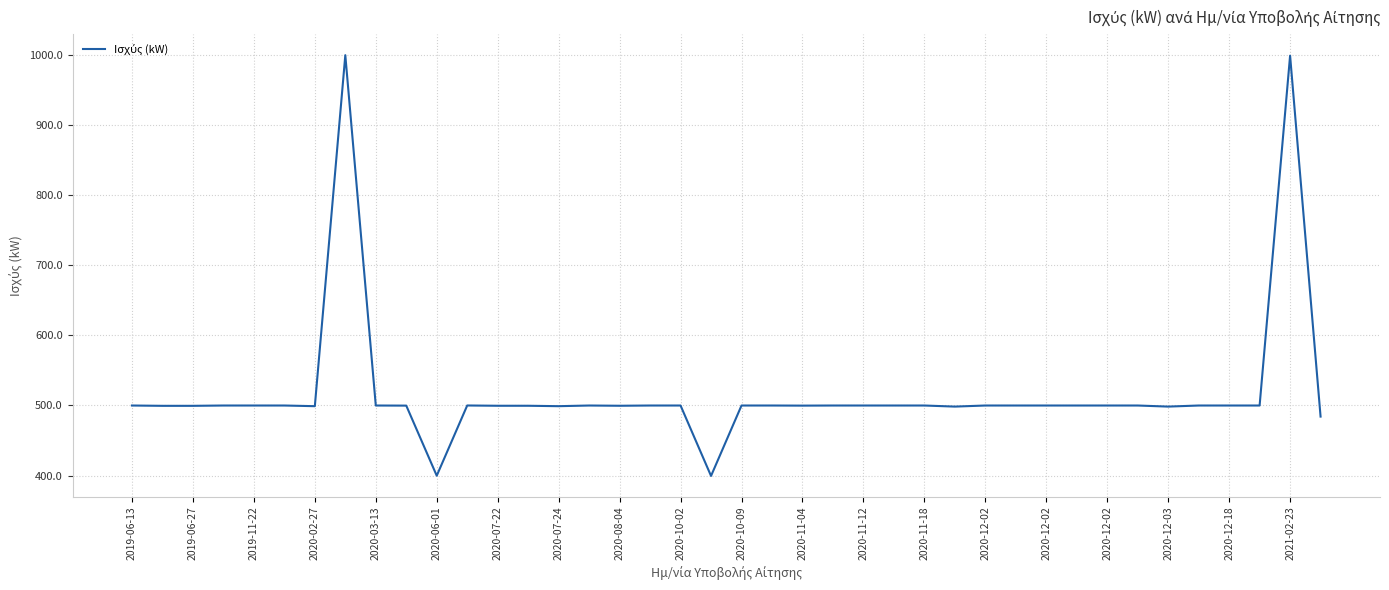

What is the minimum value shown in the chart?

399.5